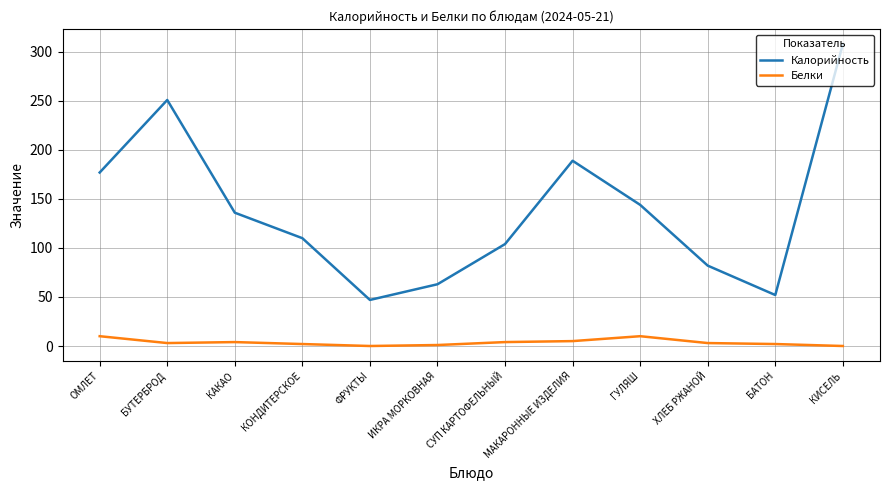

Is it true that Калорийность equals 159 at КОНДИТЕРСКОЕ?

False